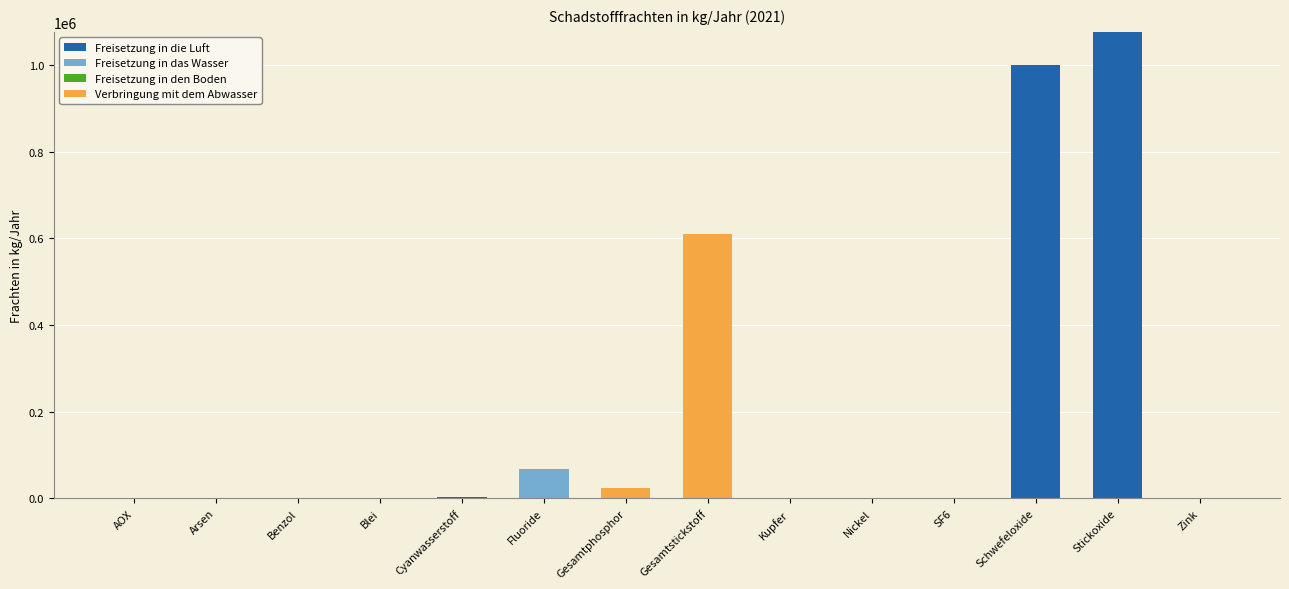

At which category is the sum across all series the highest?

Stickoxide